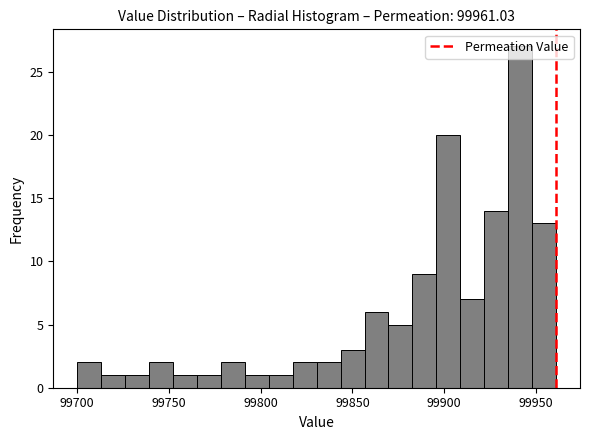

Around what value on the x-axis is the tallest bar? Give the approximate position of its centre, as read against the axis.

99940